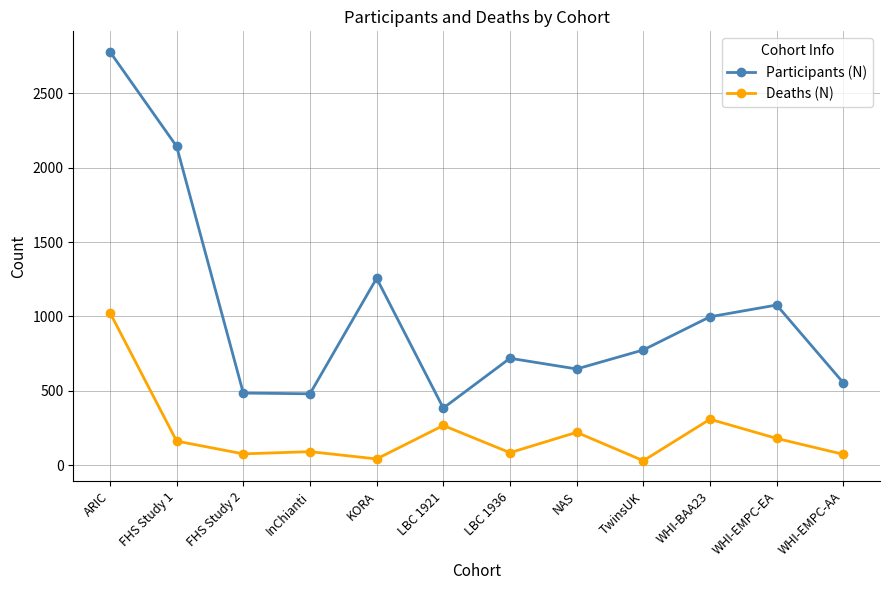

Read the Participants (N) value at WHI-EMPC-AA, to the nearest 100.

600